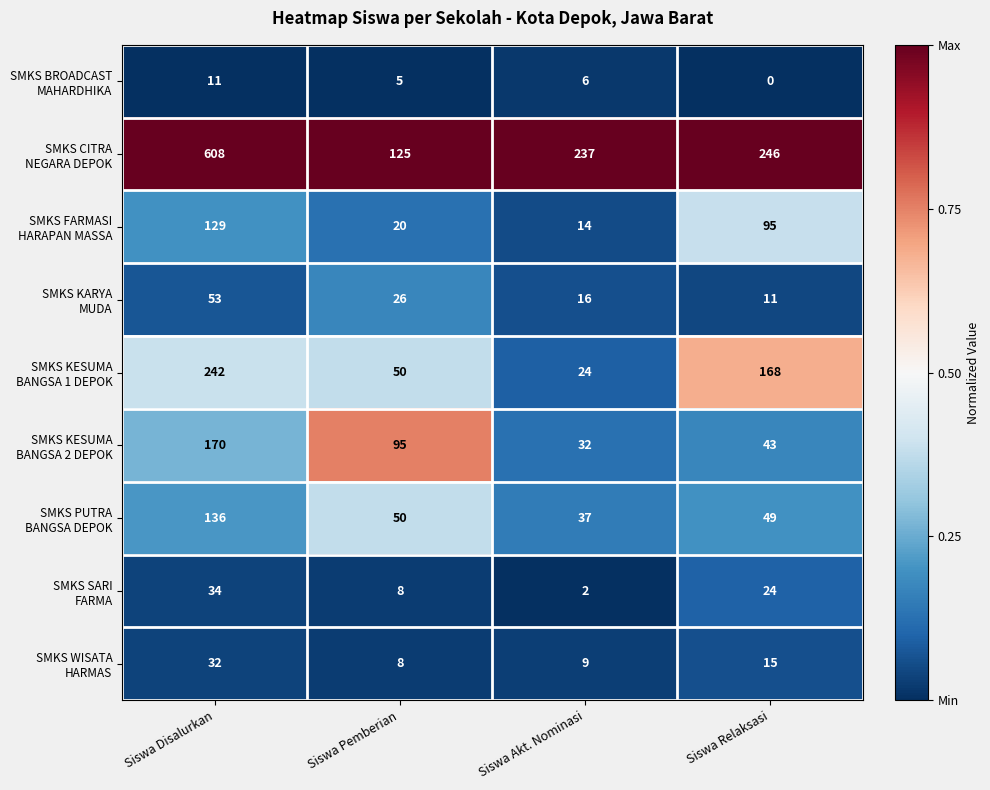

Which label corresponds to the smallest value in the chart?

Siswa Relaksasi